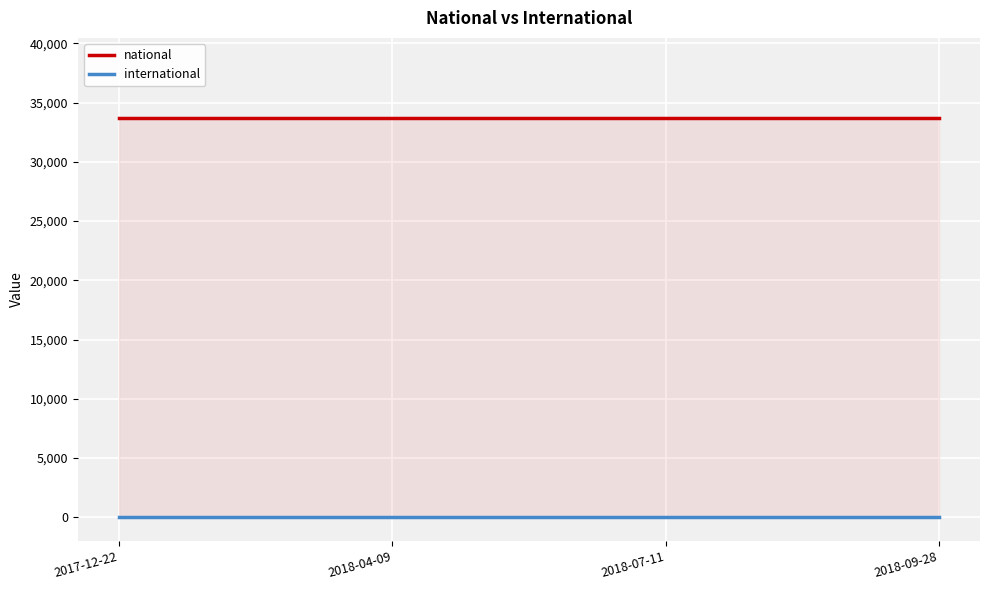

Is it true that international equals 0 at 2018-04-09?

True